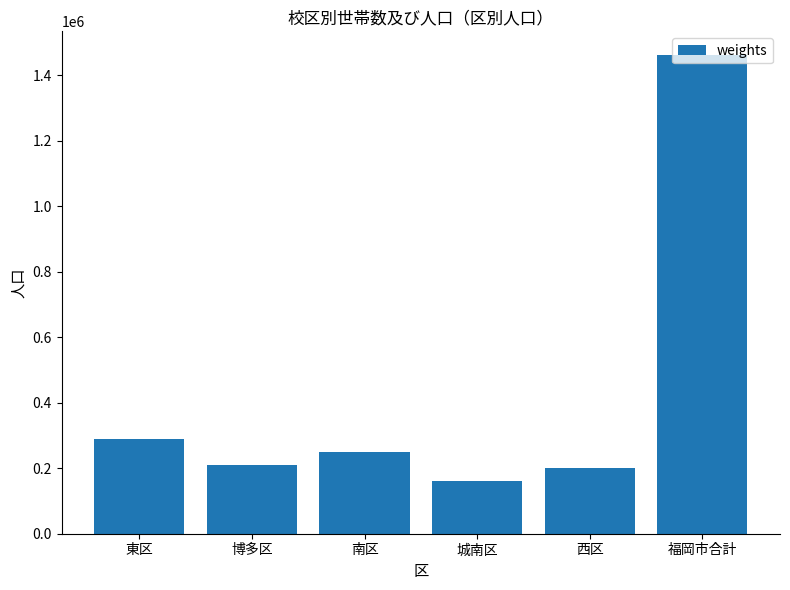

What position from the left is 東区?

1